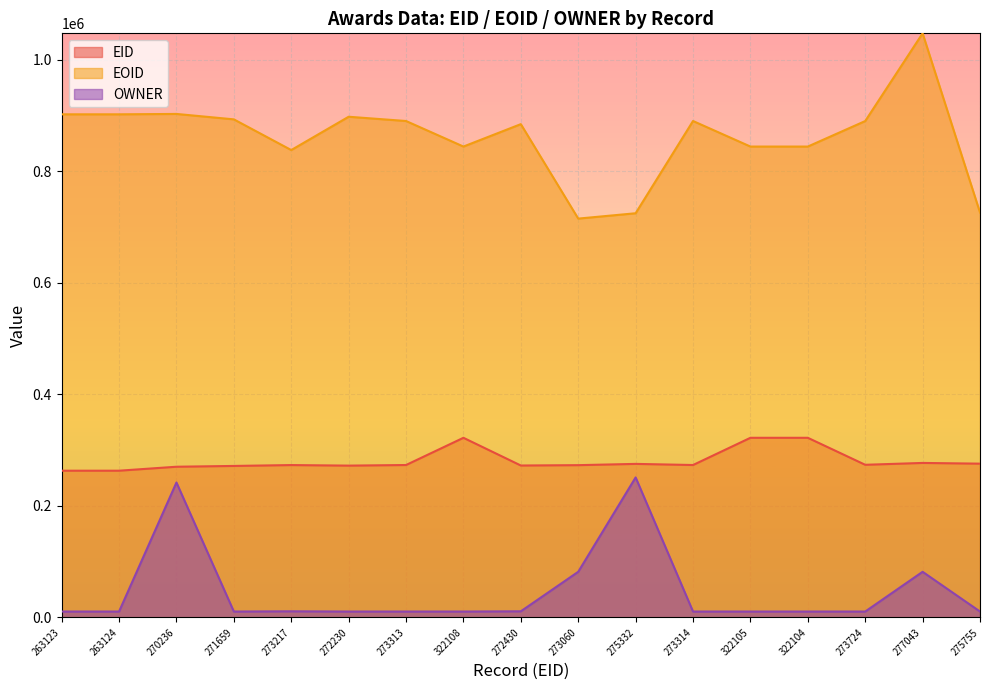

True or false: EID has a value of 272430 at 272430.

True